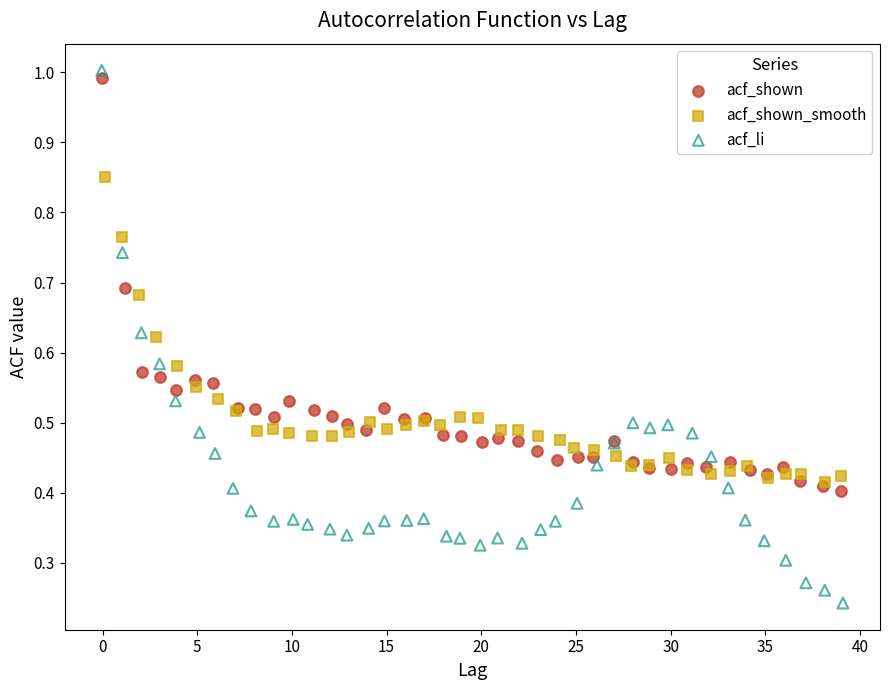

Which series reaches the minimum Y coordinate?

acf_li